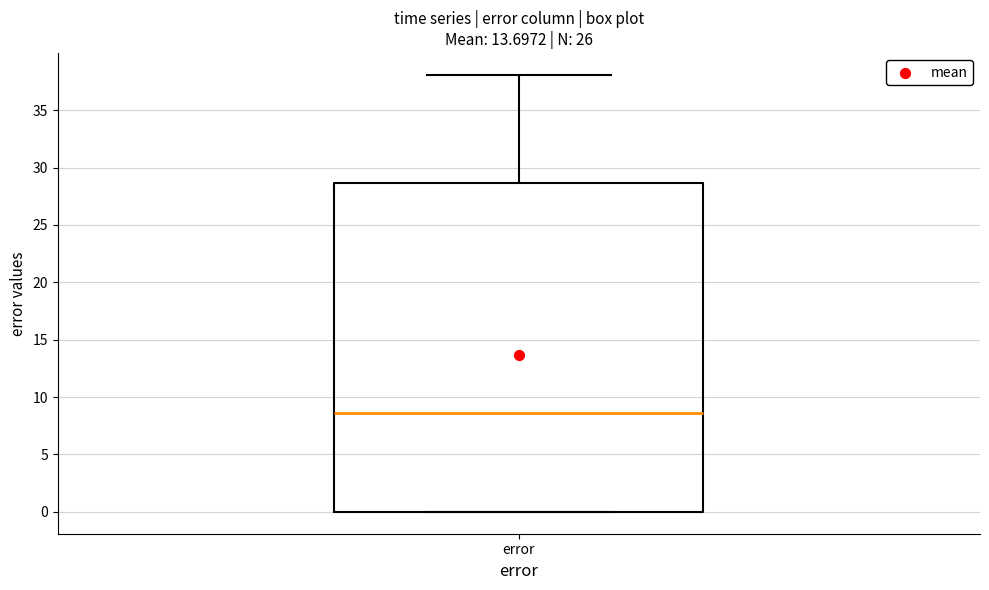

Transcribe this box plot: give where the median line is, the range the box spans, and where the two whiskers end, as read against the y-axis. The values are not printed on the chart, so give them approximately, as read against the axis.

median 8.5, box 0.0 to 28.5, whiskers 0.0 to 38.0